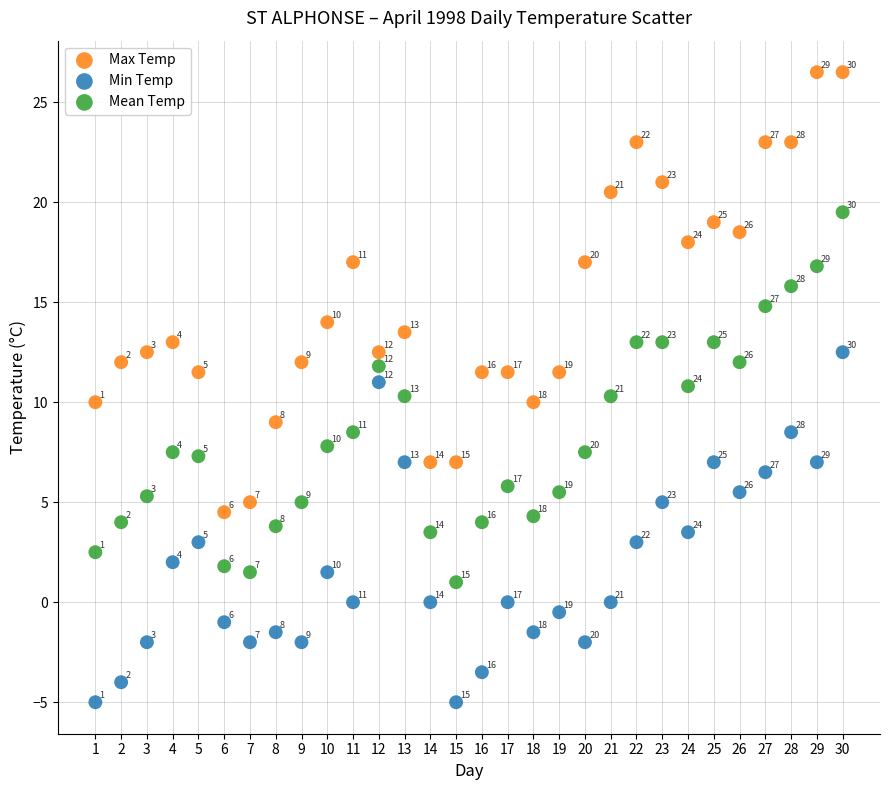

Which series reaches the maximum Y coordinate?

Max Temp